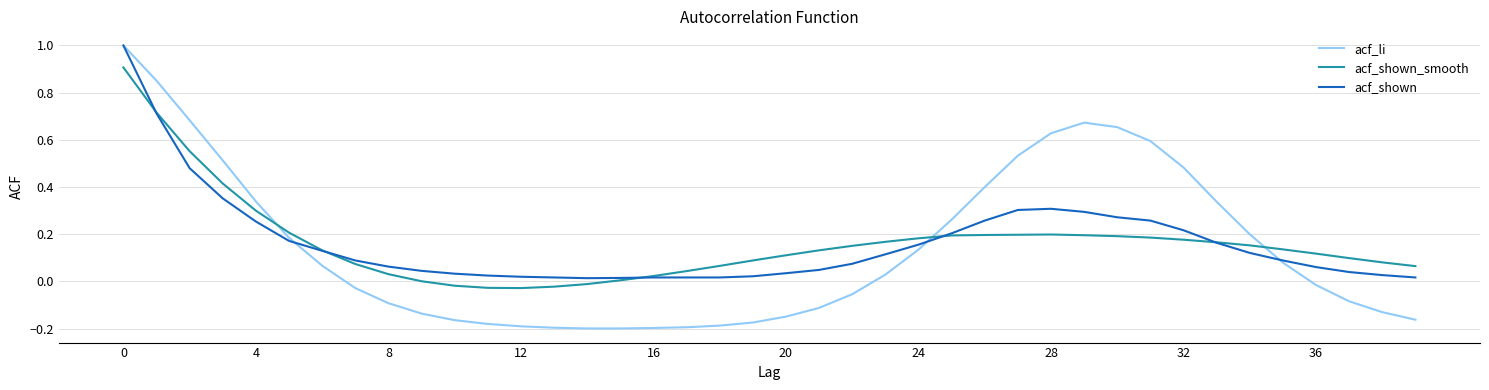

What is the maximum value shown in the chart?

1.0